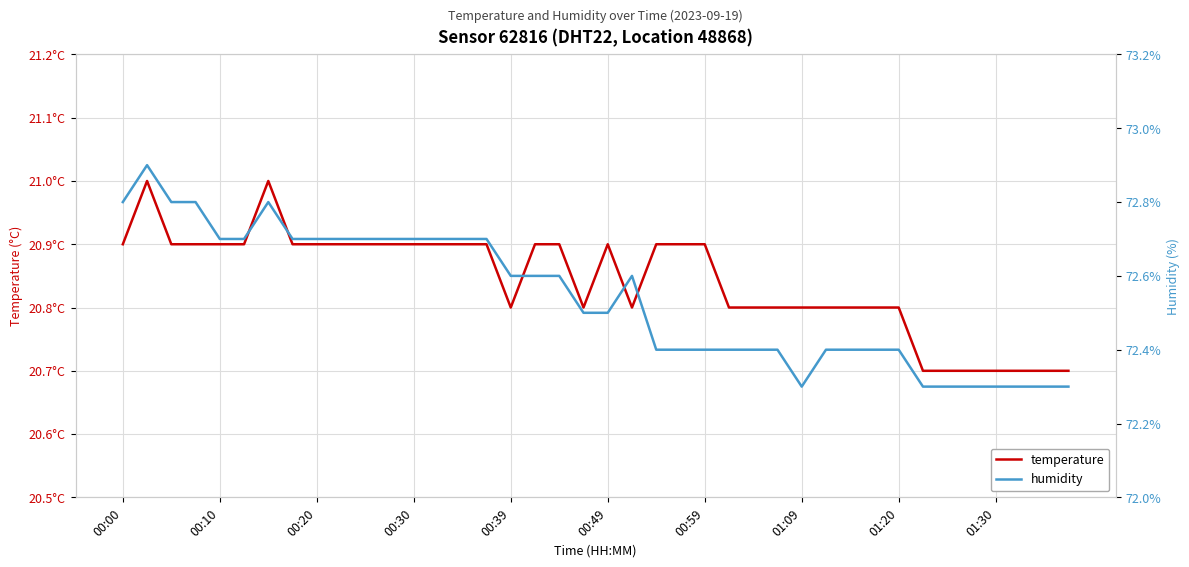

Read the temperature value at 00:39.

20.8